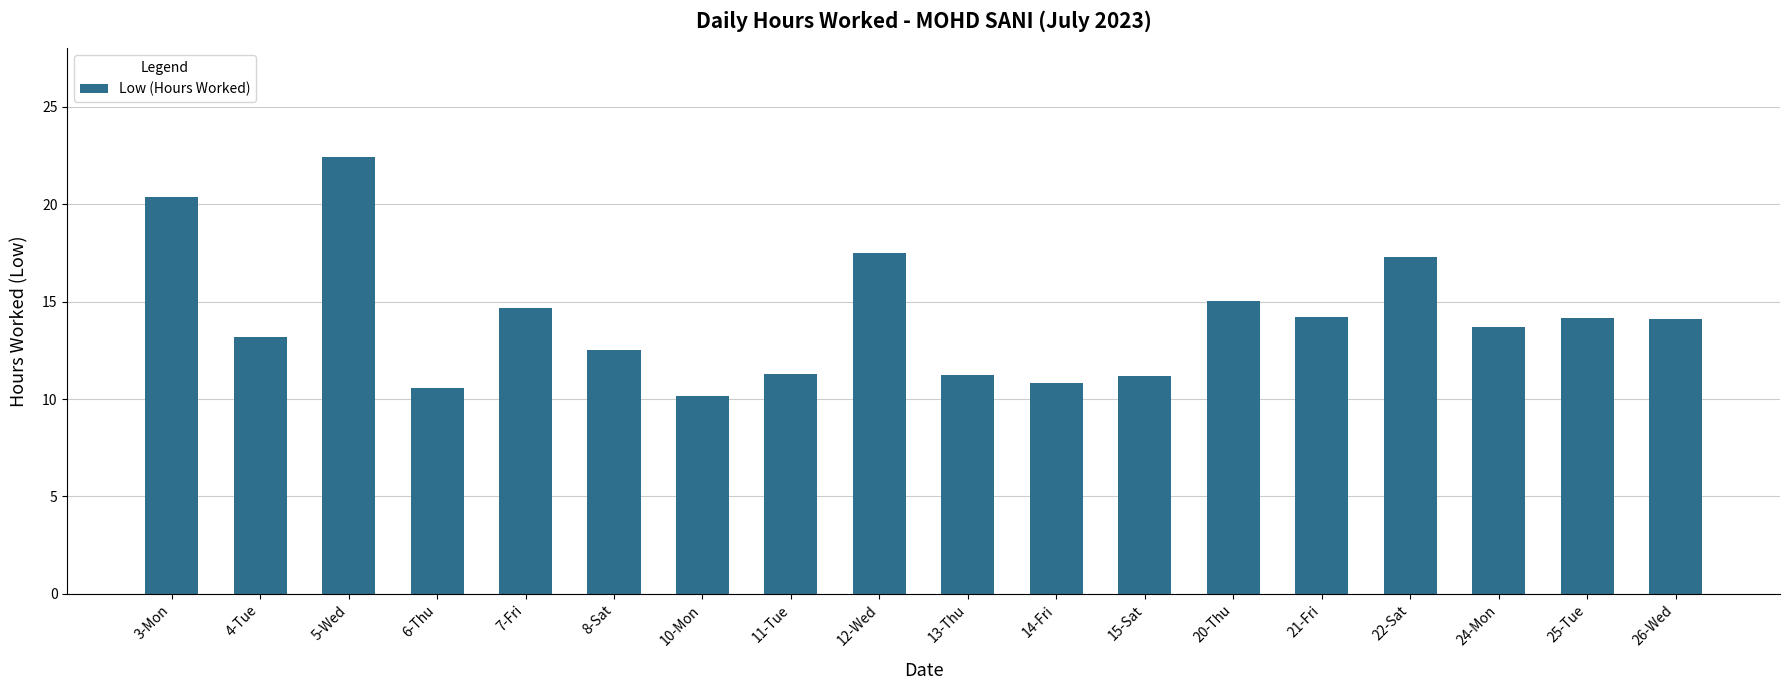

True or false: the data shows 14.2 at 21-Fri.

True